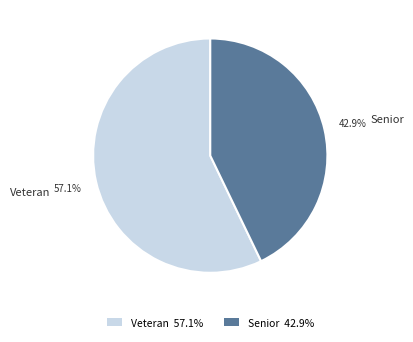

Which slice represents more than half of the pie?

Veteran